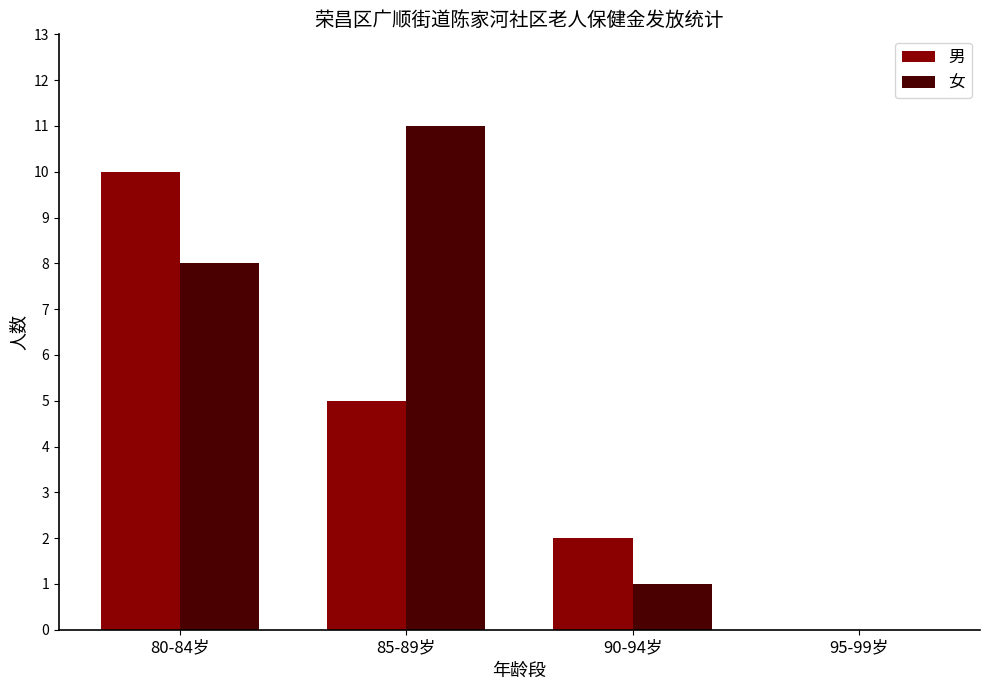

Which series has the largest total across all categories?

女